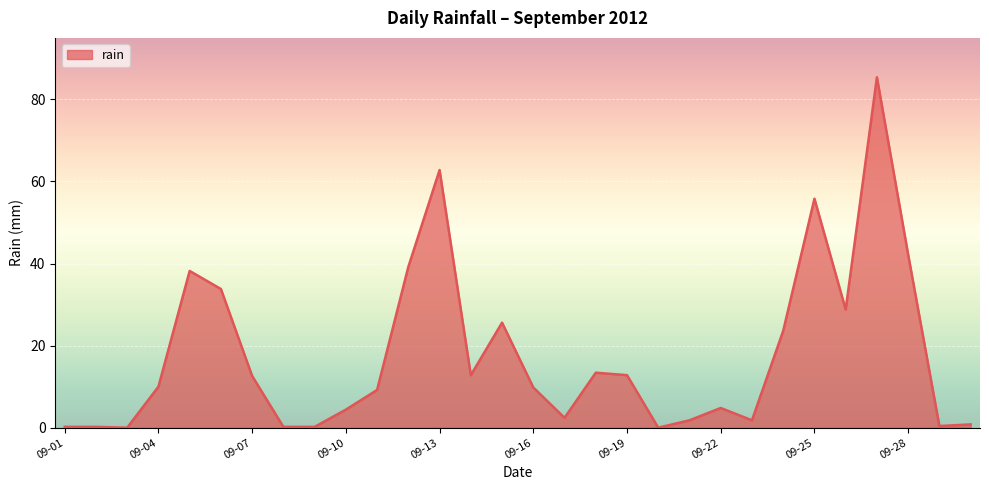

What is the greatest value displayed?

85.4